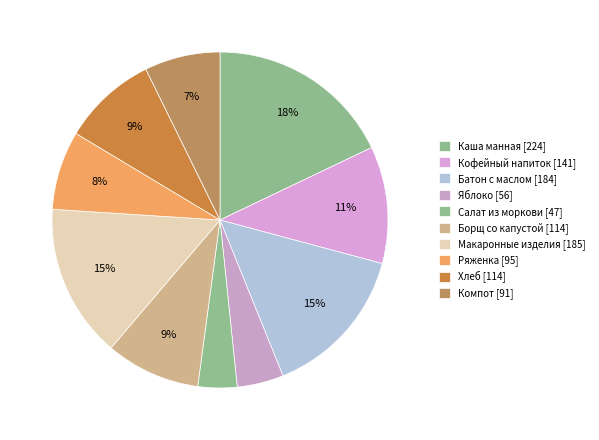

What is the smallest slice in the pie chart?

Салат из моркови [47]